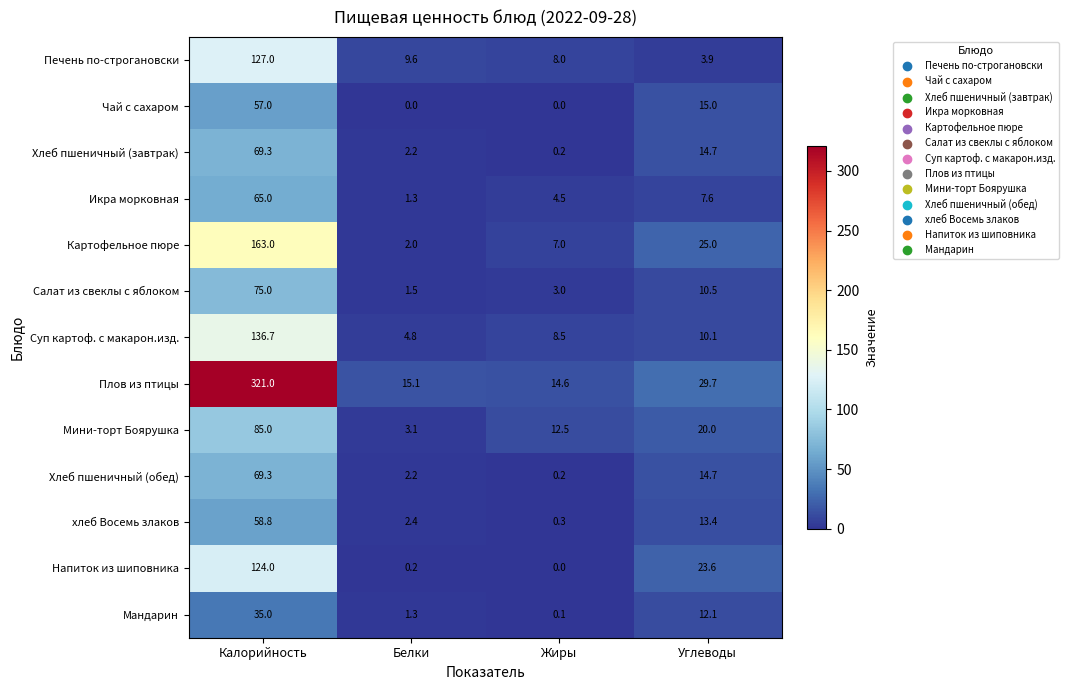

What is the sum of the Напиток из шиповника values at Углеводы and Белки?

23.8